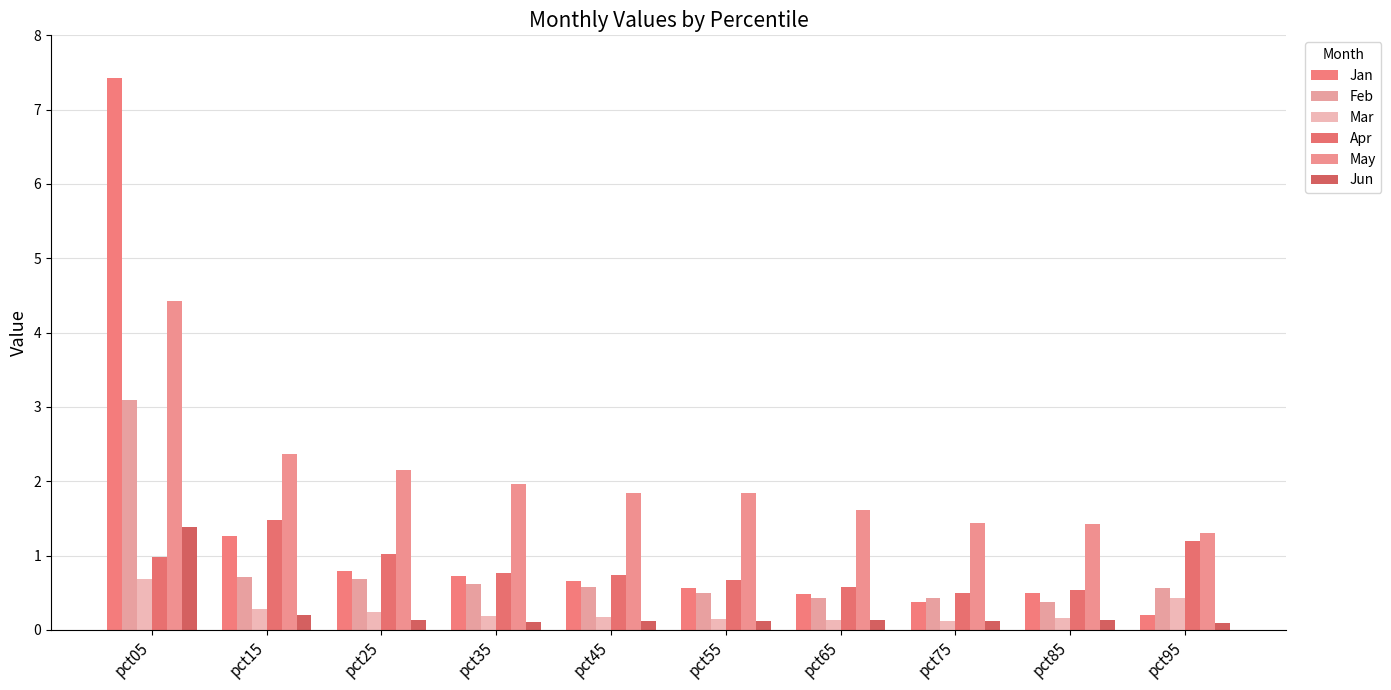

What is the minimum value shown in the chart?

0.1